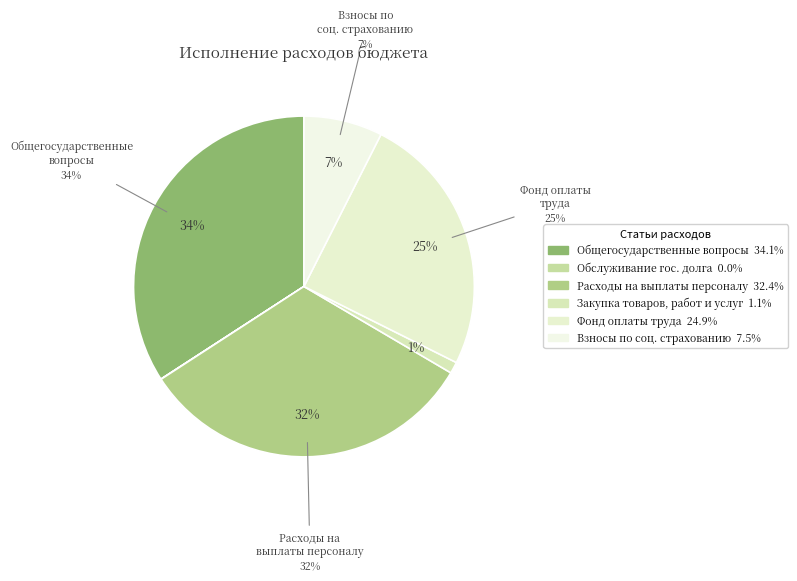

Which category has the biggest portion of the pie?

ОБЩЕГОСУДАРСТВЕННЫЕ ВОПРОСЫ